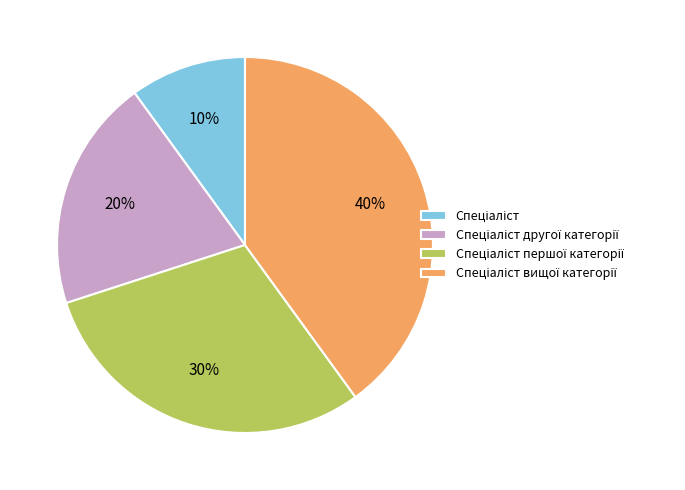

To the nearest percent, what is the average slice percentage?

25%